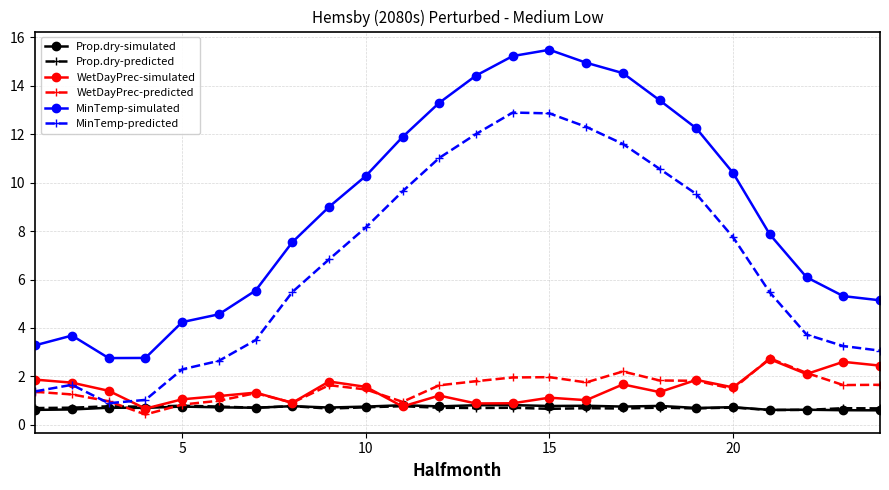

Which series has the widest spread of values?

MinTemp-simulated